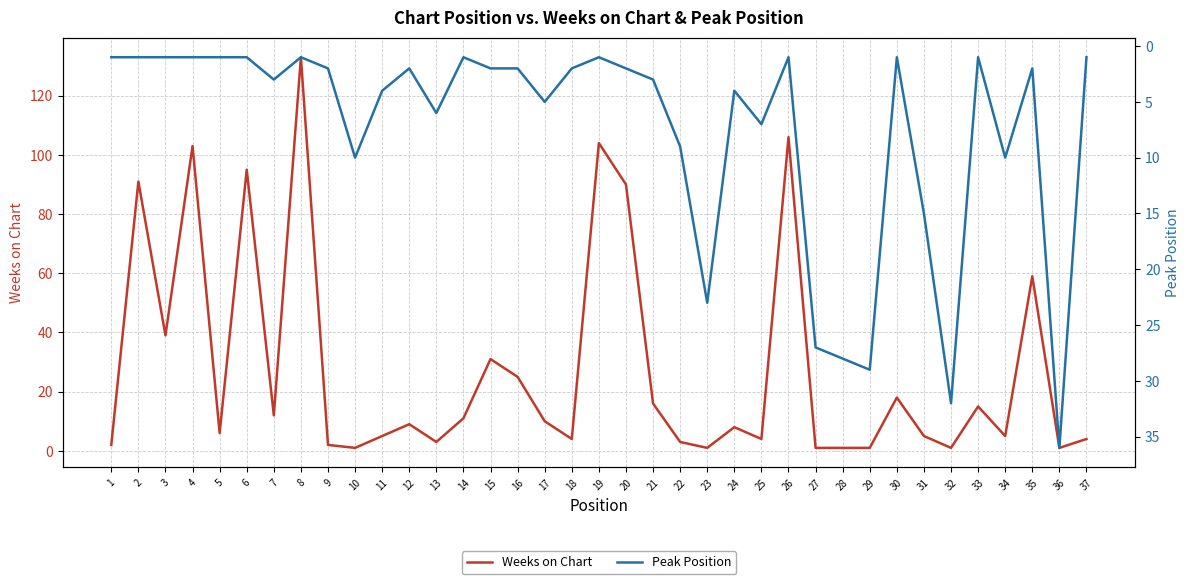

How many categories are shown in the chart?

37